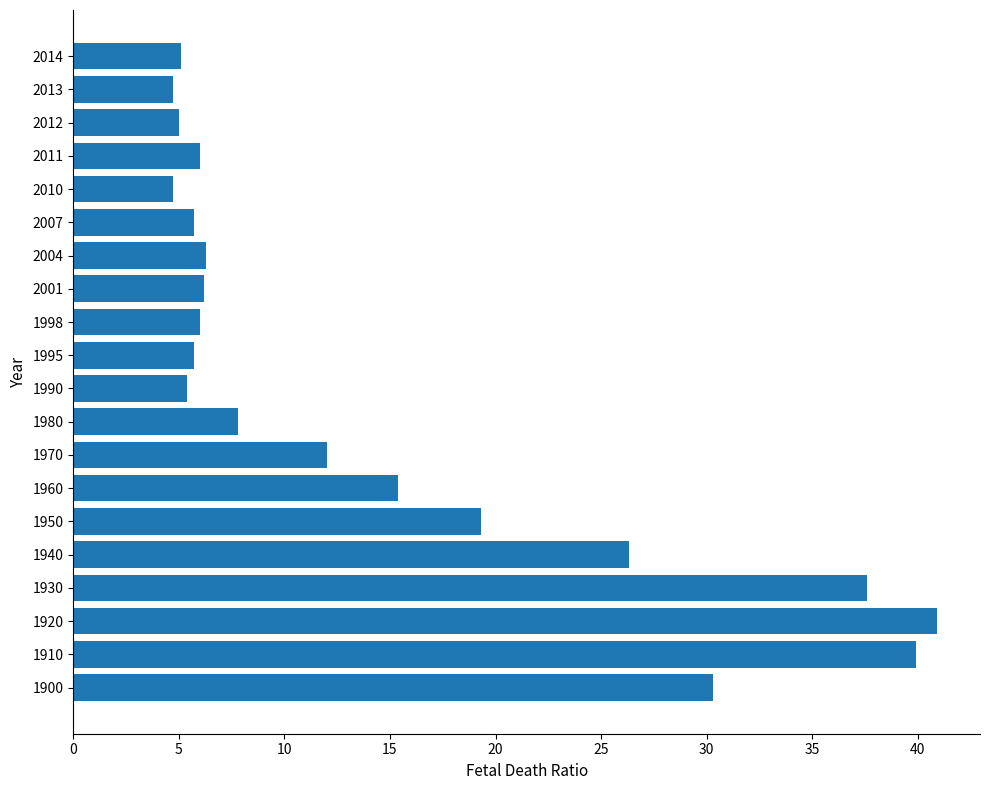

What value does the data have at 1910?

39.9